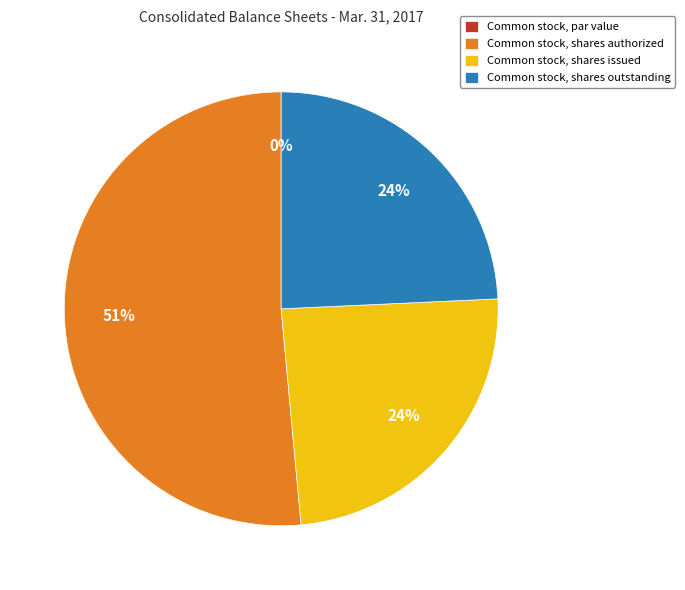

To the nearest percent, what portion does Common stock, shares authorized represent?

51%